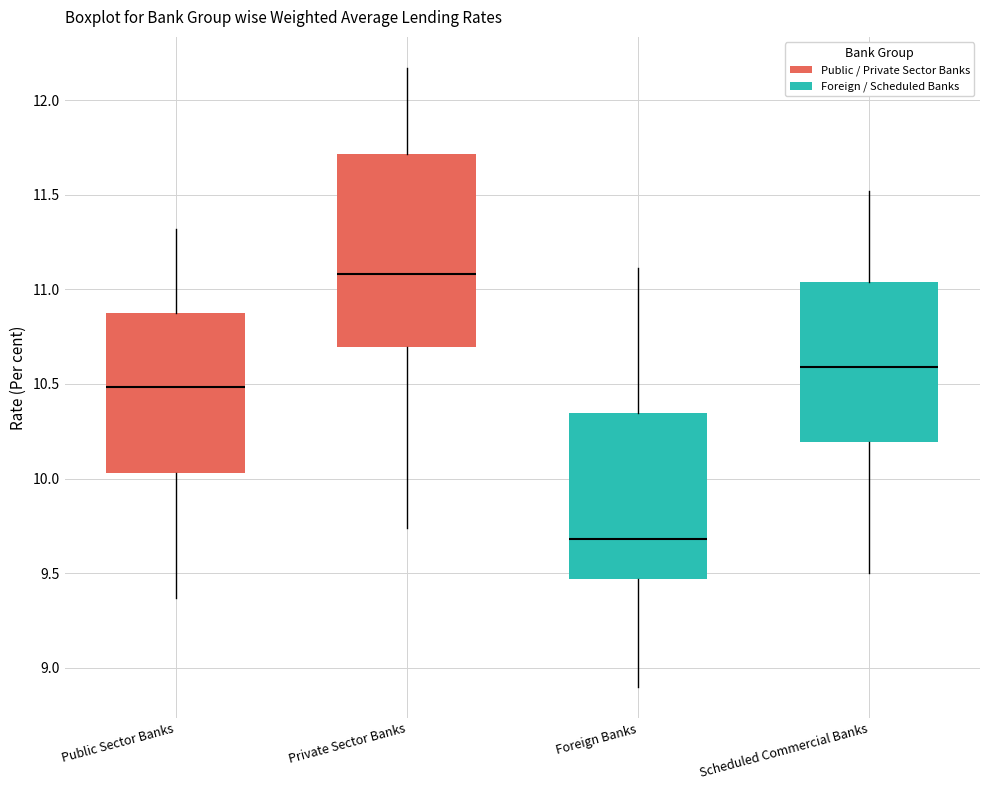

Reading left to right, transcribe this box plot: for each box, give where its median line is, the range the box spans, and where its two whiskers end, as read against the y-axis. The values are not printed on the chart, so give them approximately, as read against the axis.

Public Sector Banks: median 10.50, box 10.05 to 10.90, whiskers 9.35 to 11.30
Private Sector Banks: median 11.10, box 10.70 to 11.70, whiskers 9.75 to 12.15
Foreign Banks: median 9.70, box 9.45 to 10.35, whiskers 8.90 to 11.10
Scheduled Commercial Banks: median 10.60, box 10.20 to 11.05, whiskers 9.50 to 11.50